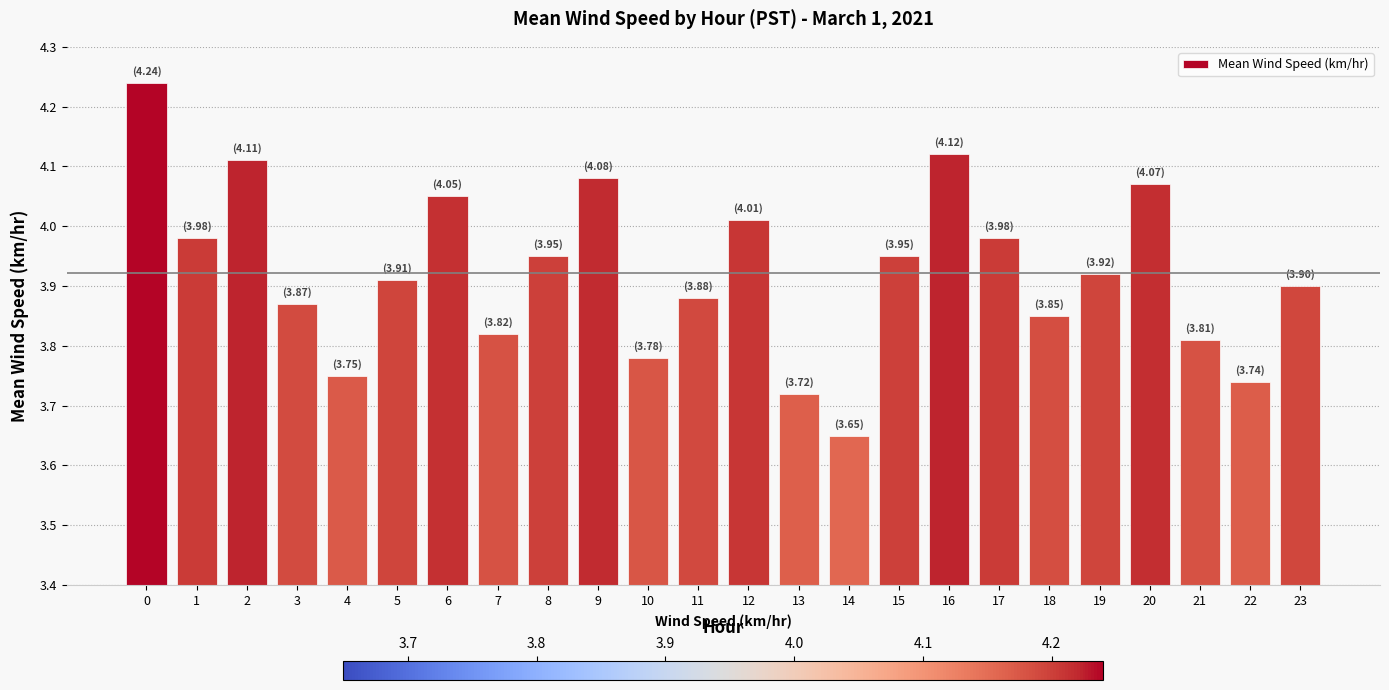

Is it true that the value at 12 is 2.8?

False